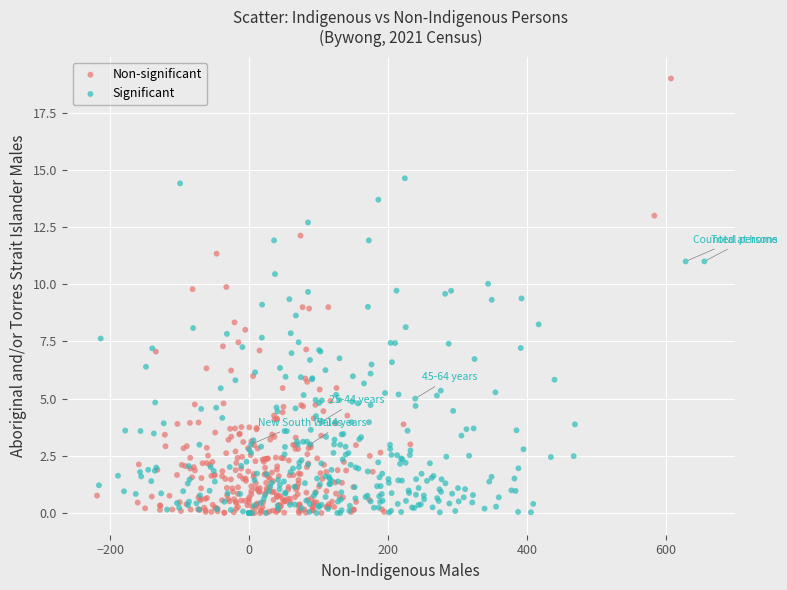

Which series reaches the maximum Y coordinate?

Non-significant